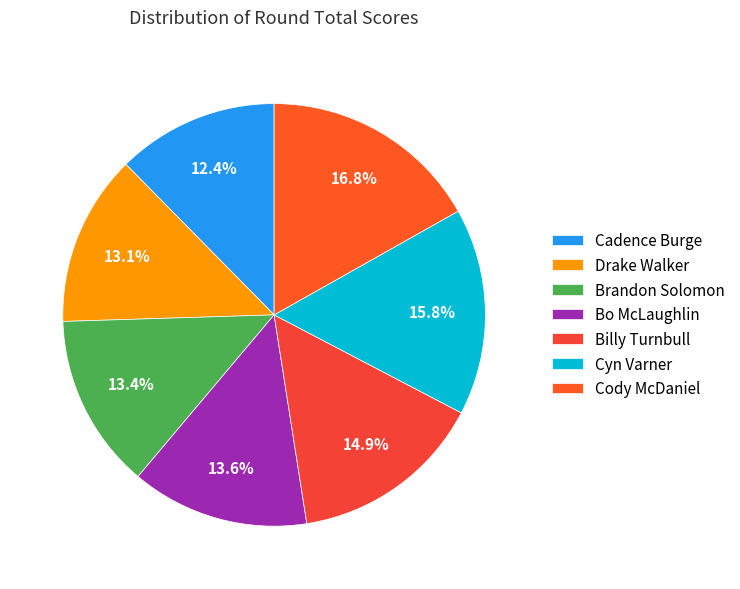

Is there a majority slice in this chart?

No